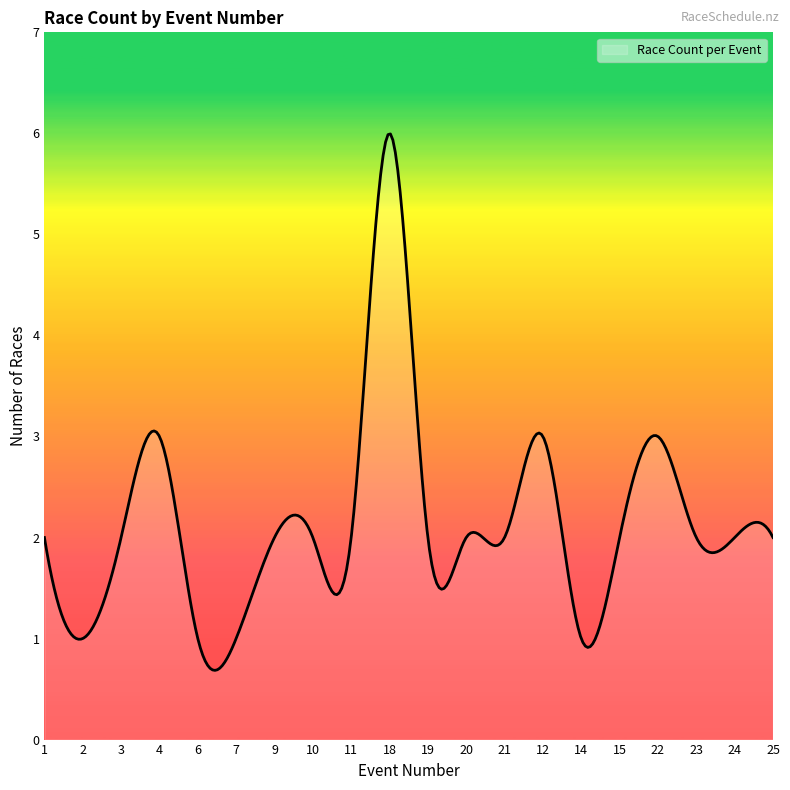

What is the difference between the maximum and minimum values?

5.3